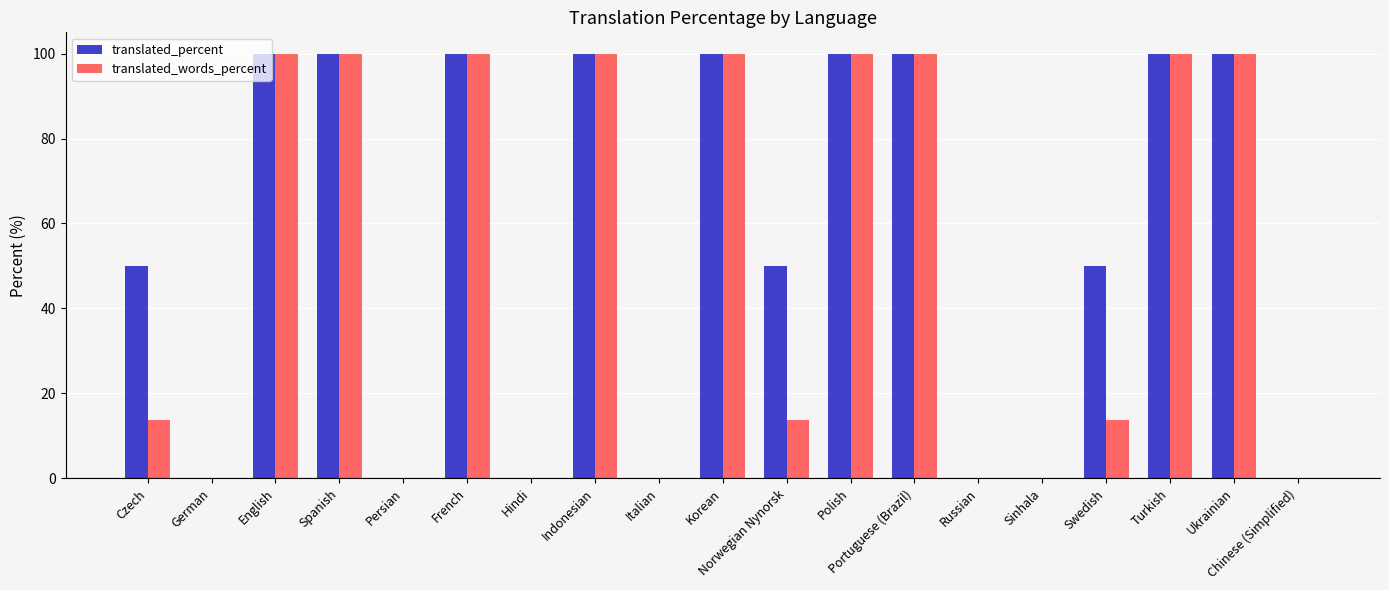

What is the difference between the translated_words_percent values at Turkish and Chinese (Simplified)?

100.0